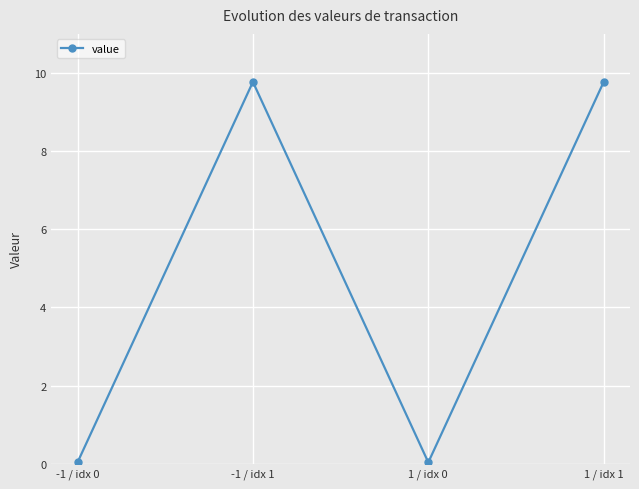

What is the change in value from 1 / idx 0 to 1 / idx 1?

+9.7